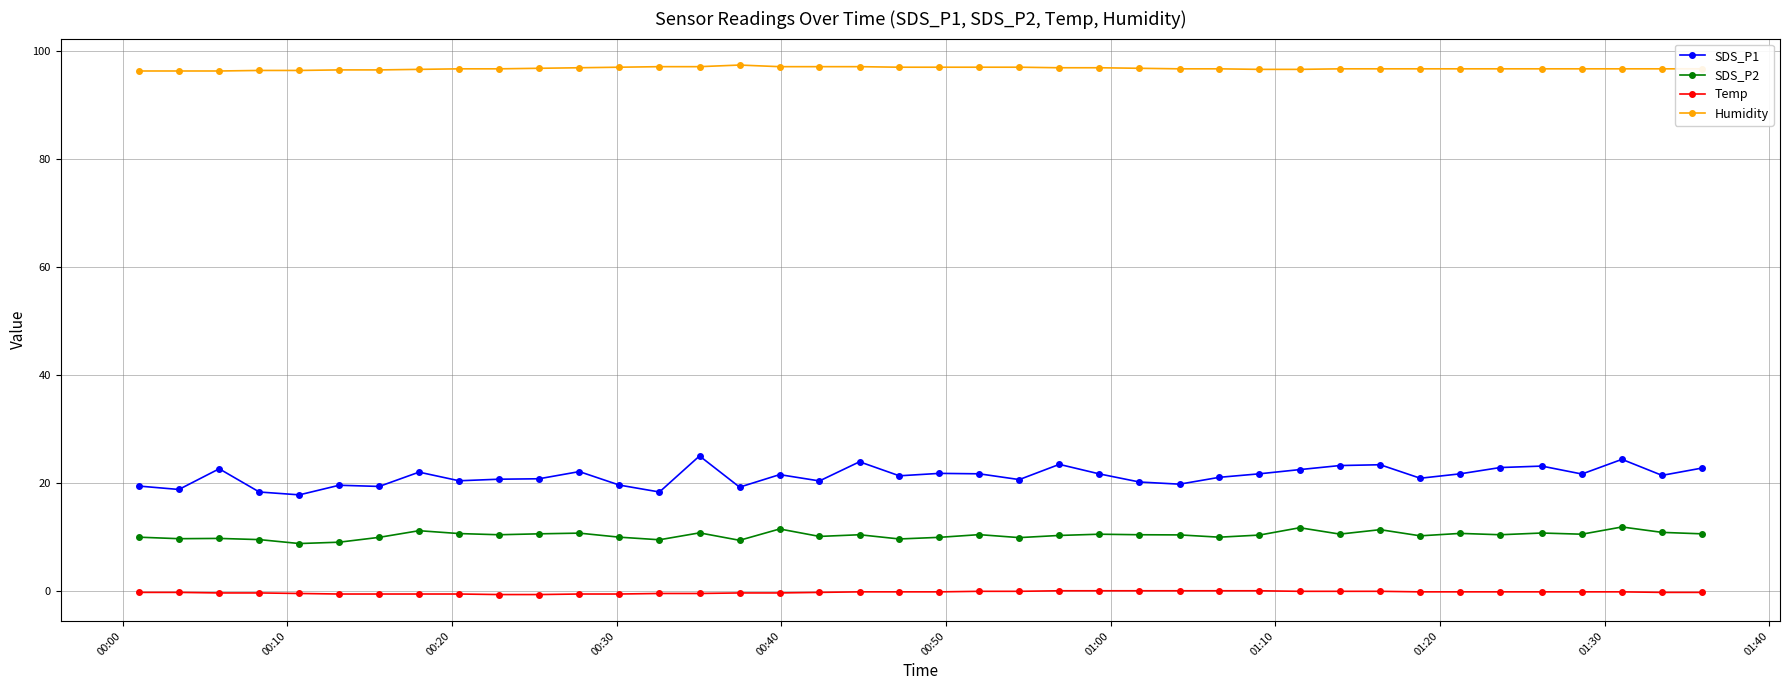

What is the value of the SDS_P1 point at the 34th from the left?

21.7